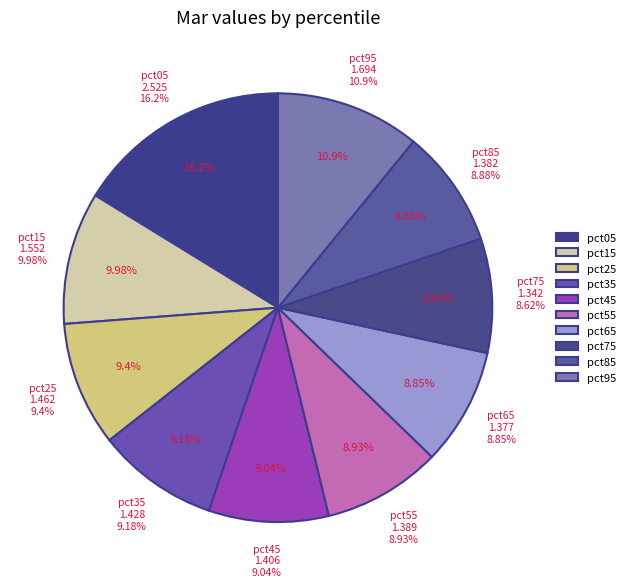

Do pct55 and pct25 together represent more than half of the pie?

No